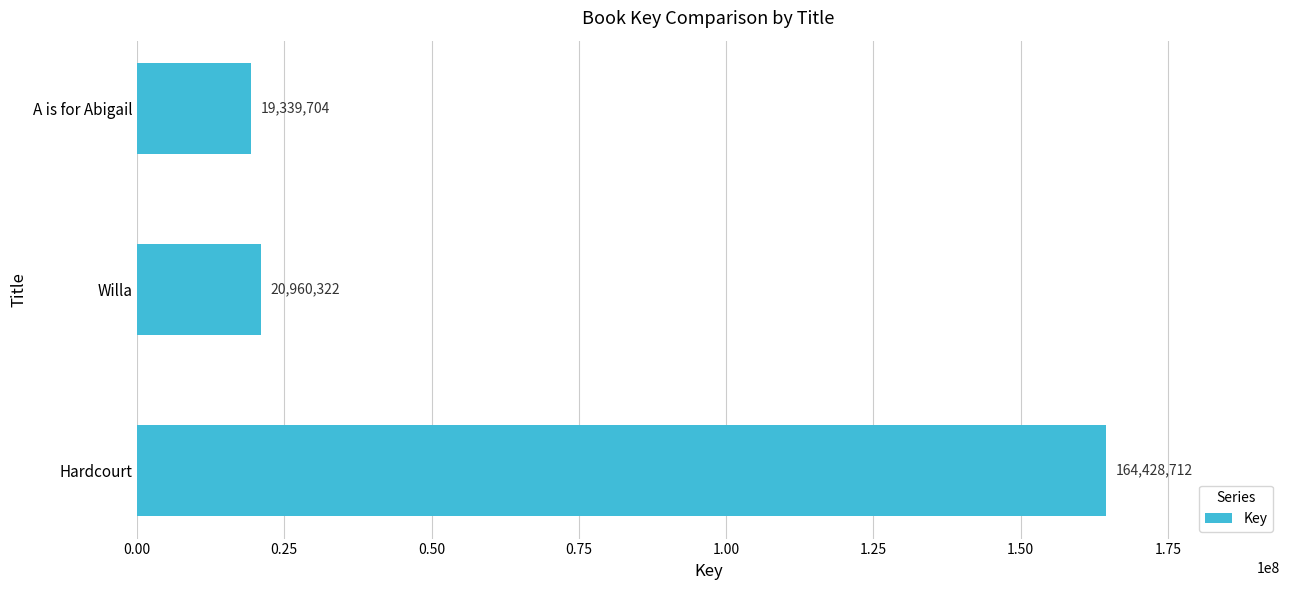

List the labels in order of value, smallest first.

A is for Abigail, Willa, Hardcourt